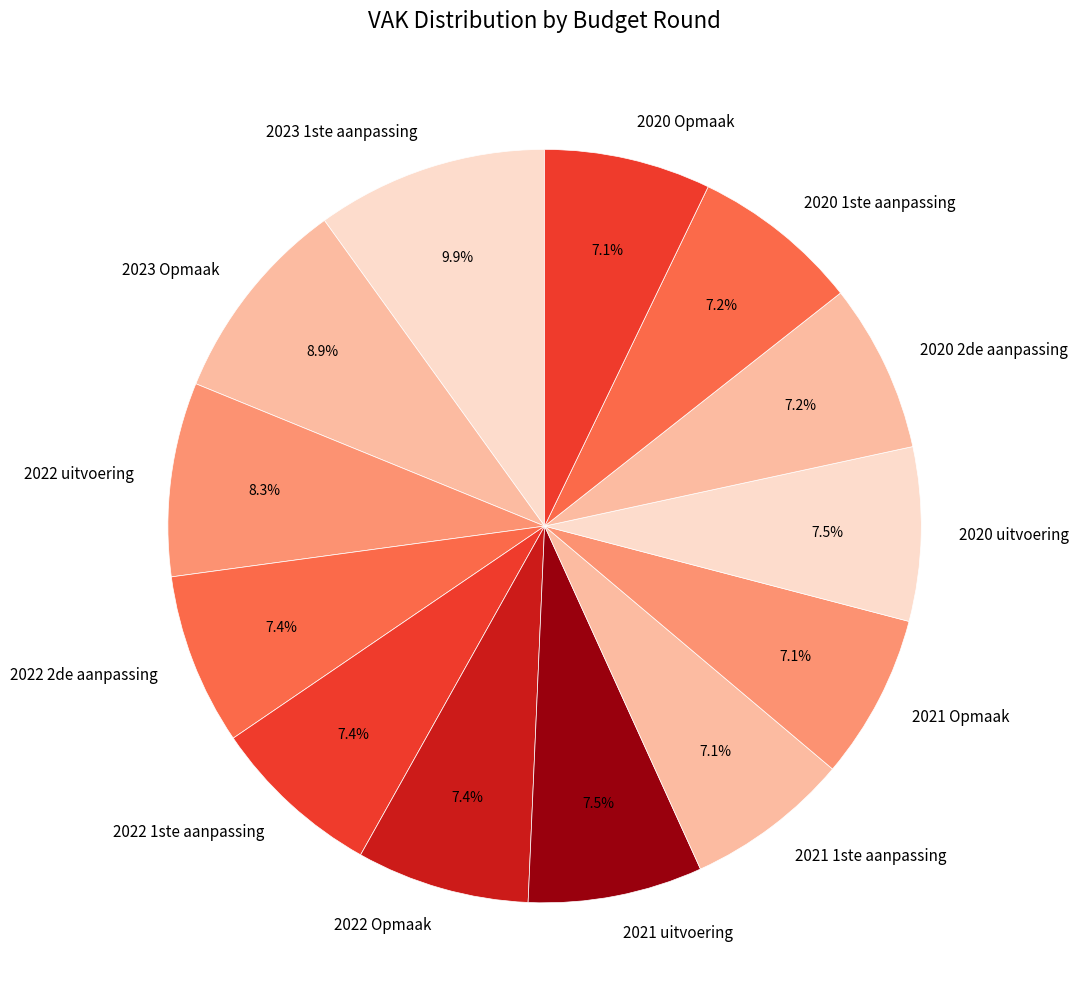

True or false: 2022 2de aanpassing accounts for 20% of the total.

False